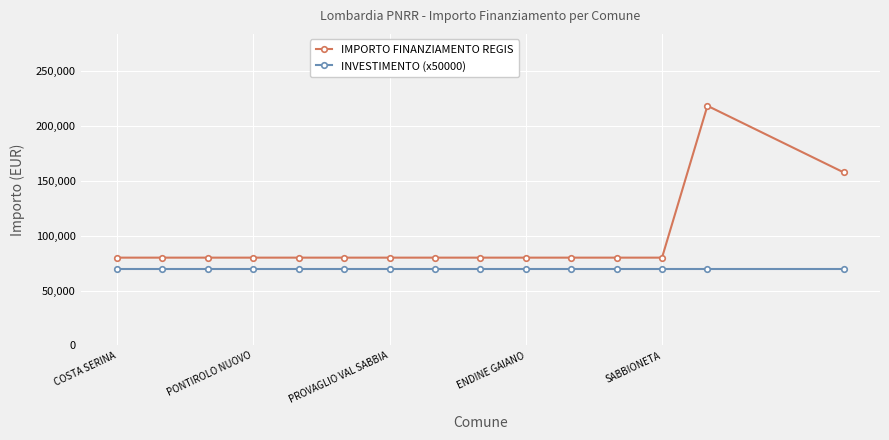

Which series has the largest range (max minus min)?

IMPORTO FINANZIAMENTO REGIS